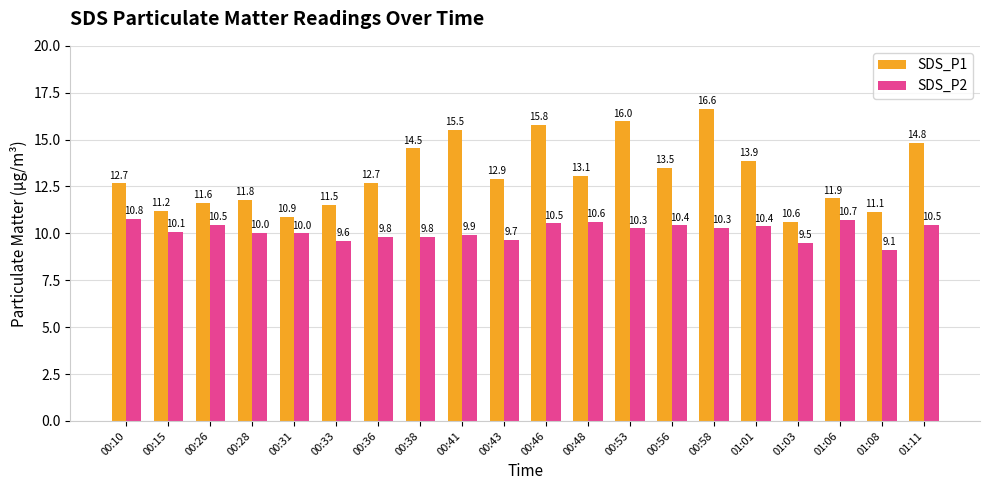

Does the chart contain stacked bars?

No